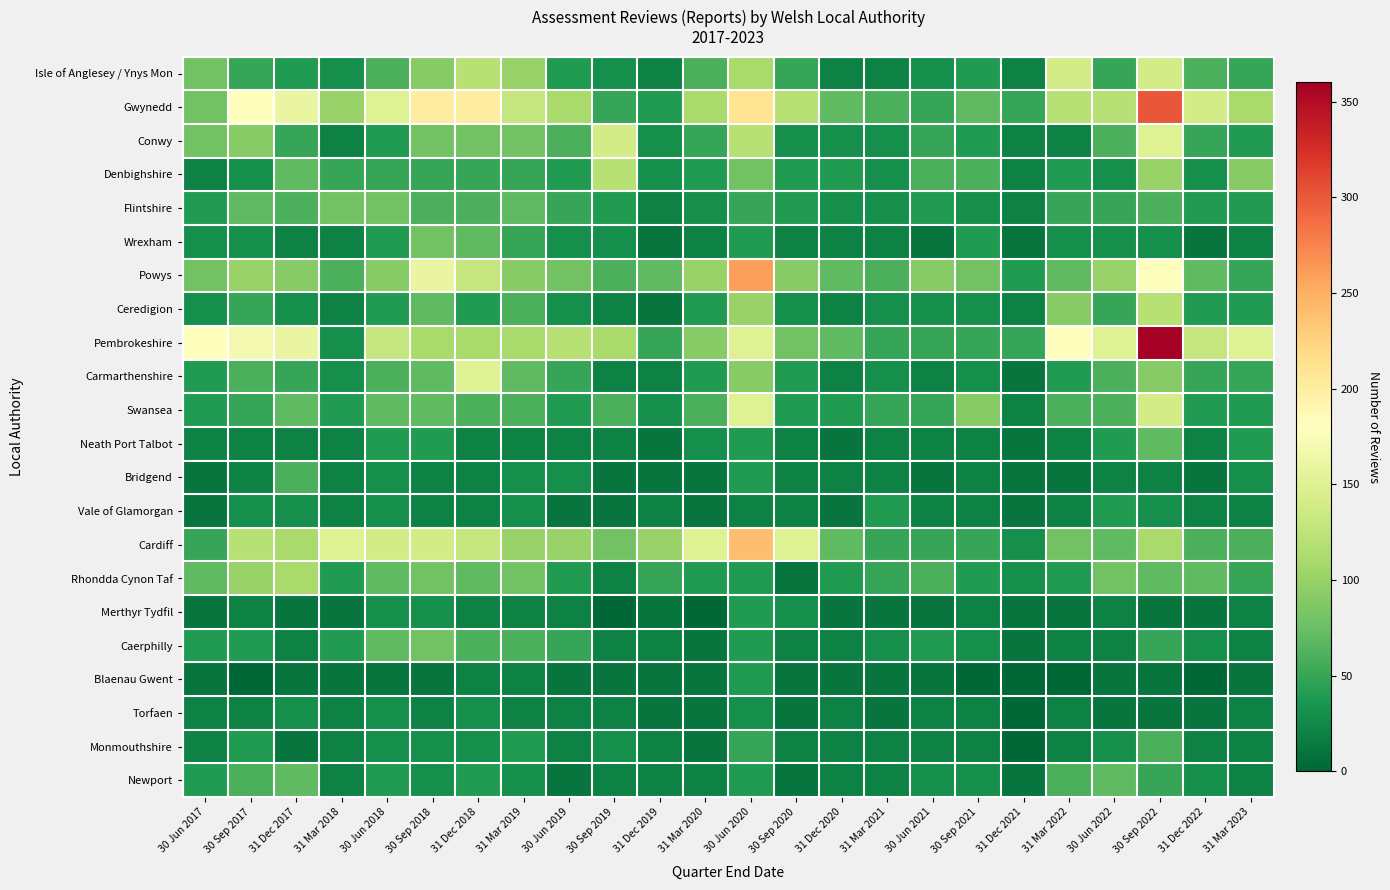

Which has a higher value, 30 Jun 2018 or 30 Jun 2019?

30 Jun 2018